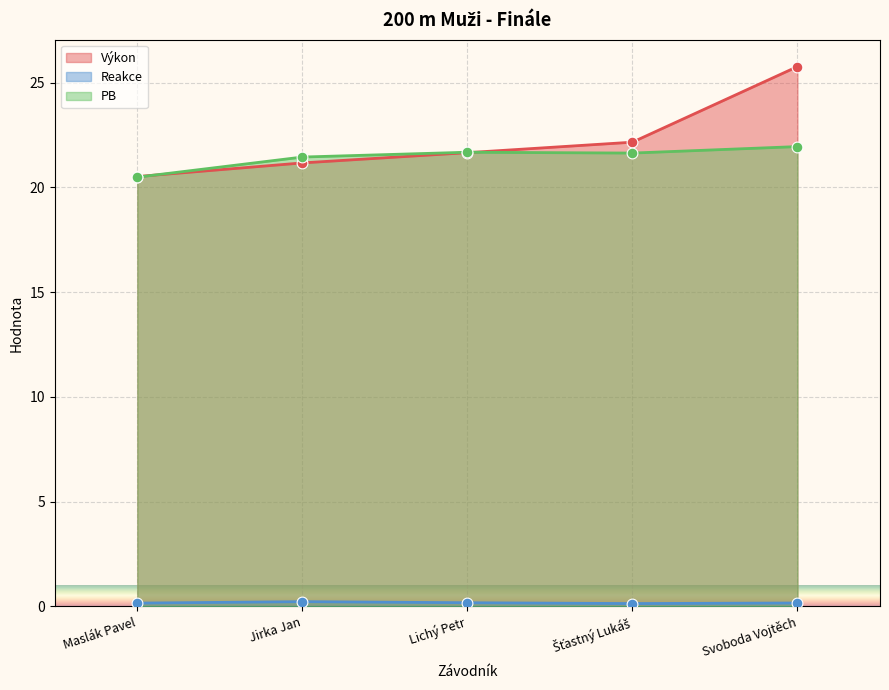

Is the value of Výkon at Šťastný Lukáš greater than the value of Reakce at Jirka Jan?

Yes